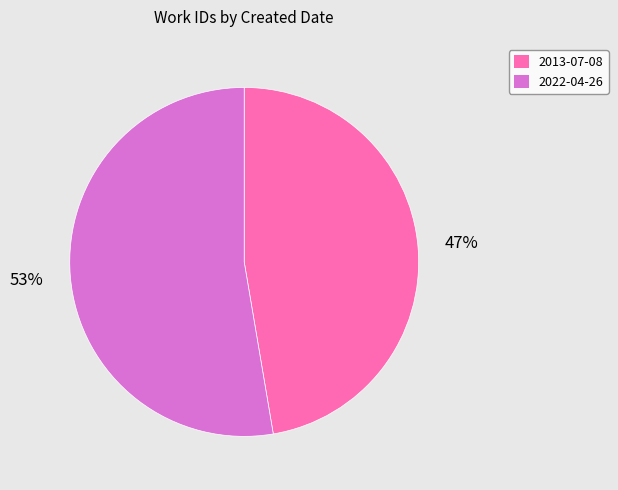

Approximately how many times larger is the value at 2013-07-08 compared to 2022-04-26?

0.9